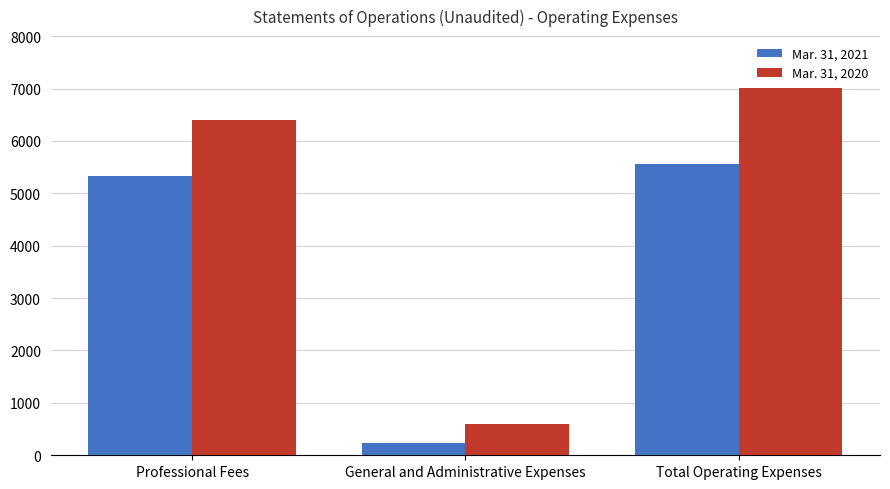

What position from the right is General and Administrative Expenses?

2